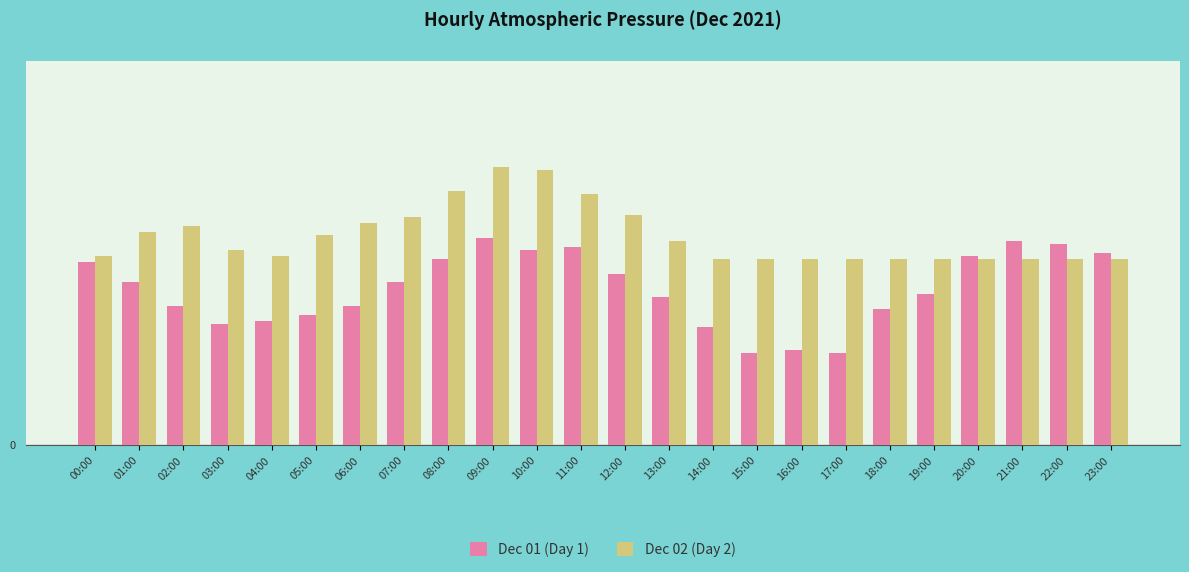

What is the maximum value shown in the chart?

1012.4